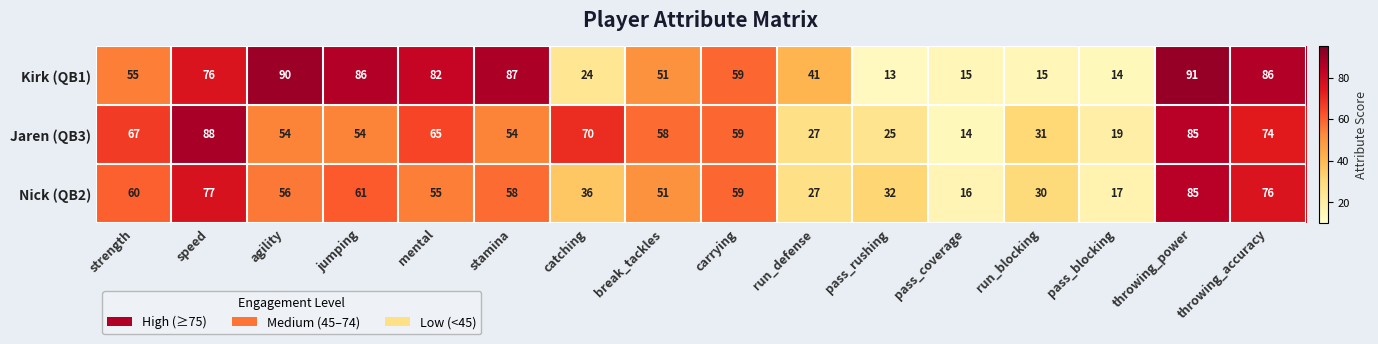

Rank the series by their average value, from highest to lowest.

Kirk (QB1), Jaren (QB3), Nick (QB2)